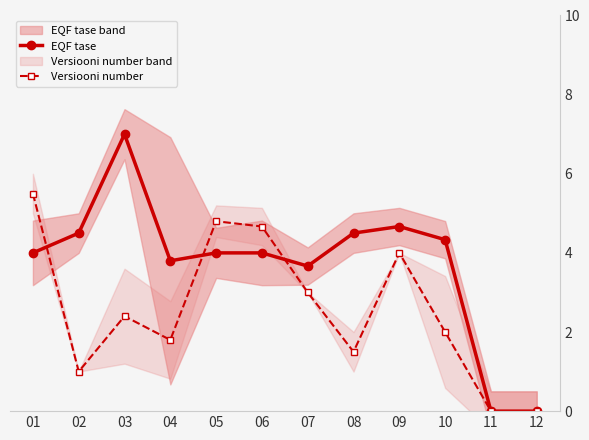

At which category does EQF tase reach its first local peak?

03